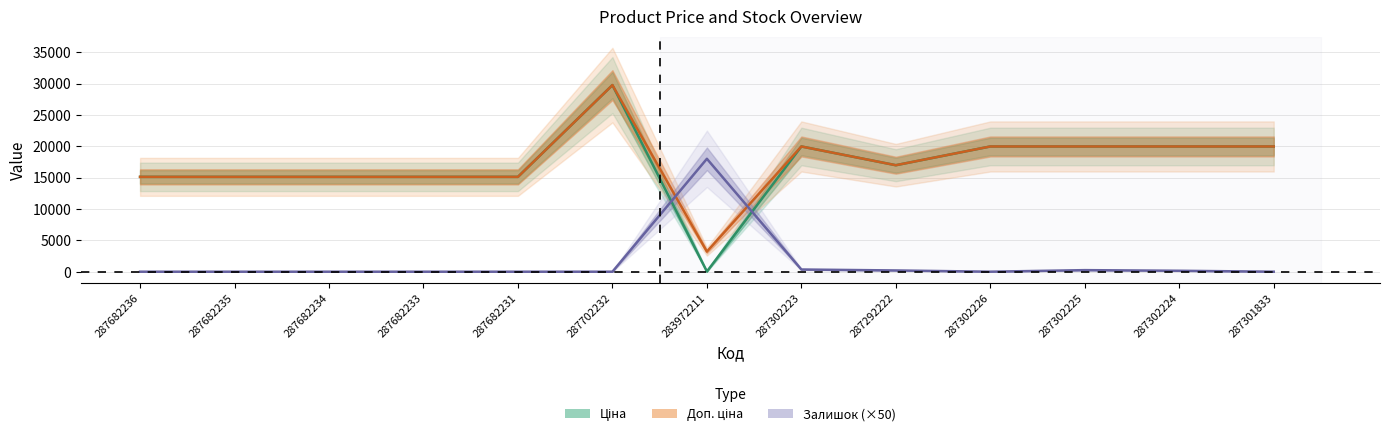

What is the difference between the highest and lowest values at 287682233?

15120.0